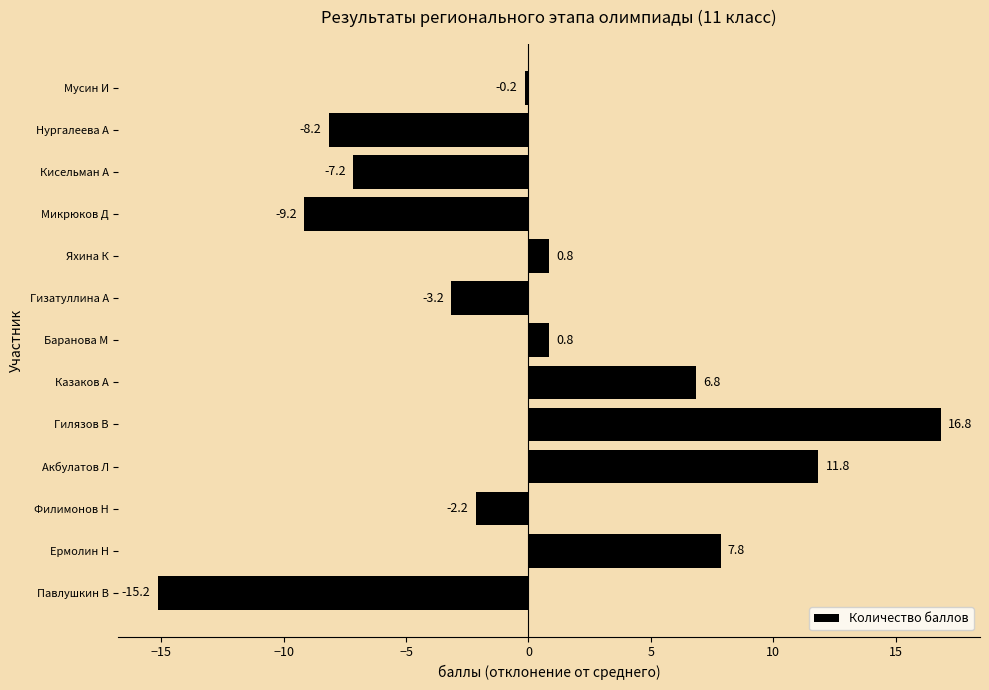

What is the difference between the second highest and second lowest values?

21.0